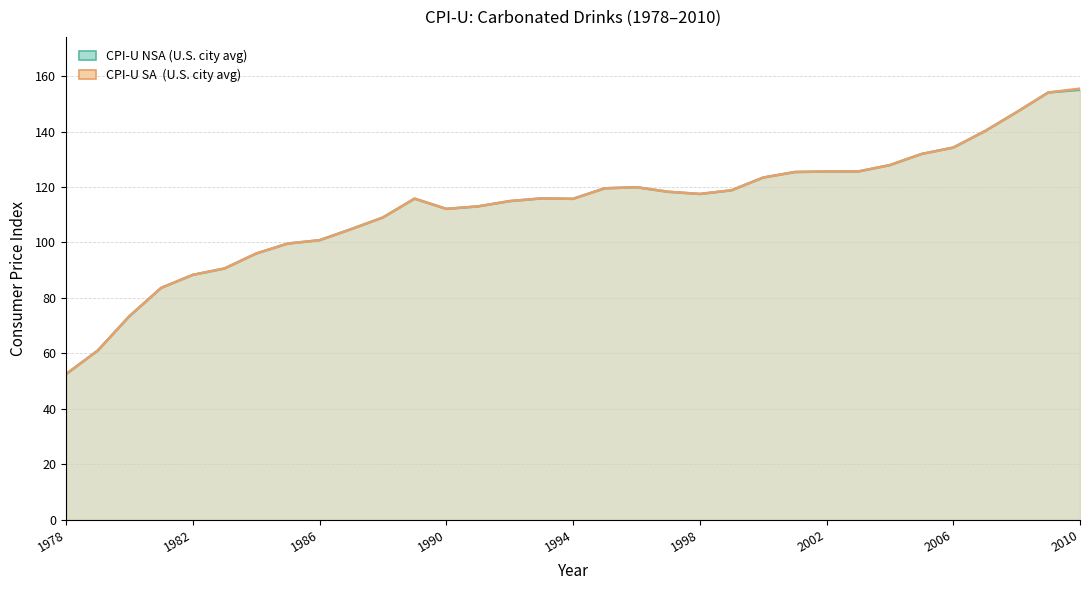

Which series ends up on top after the final intersection of CPI-U SA and CPI-U NSA?

CPI-U SA